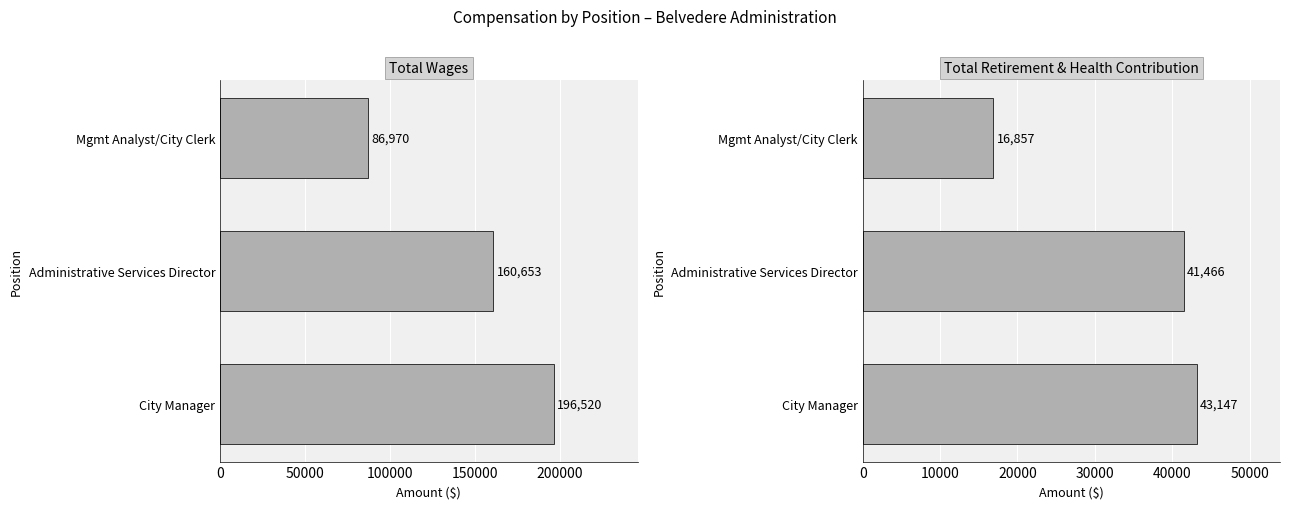

What are all the series names shown in the legend?

Total Wages, Total Retirement & Health Contribution